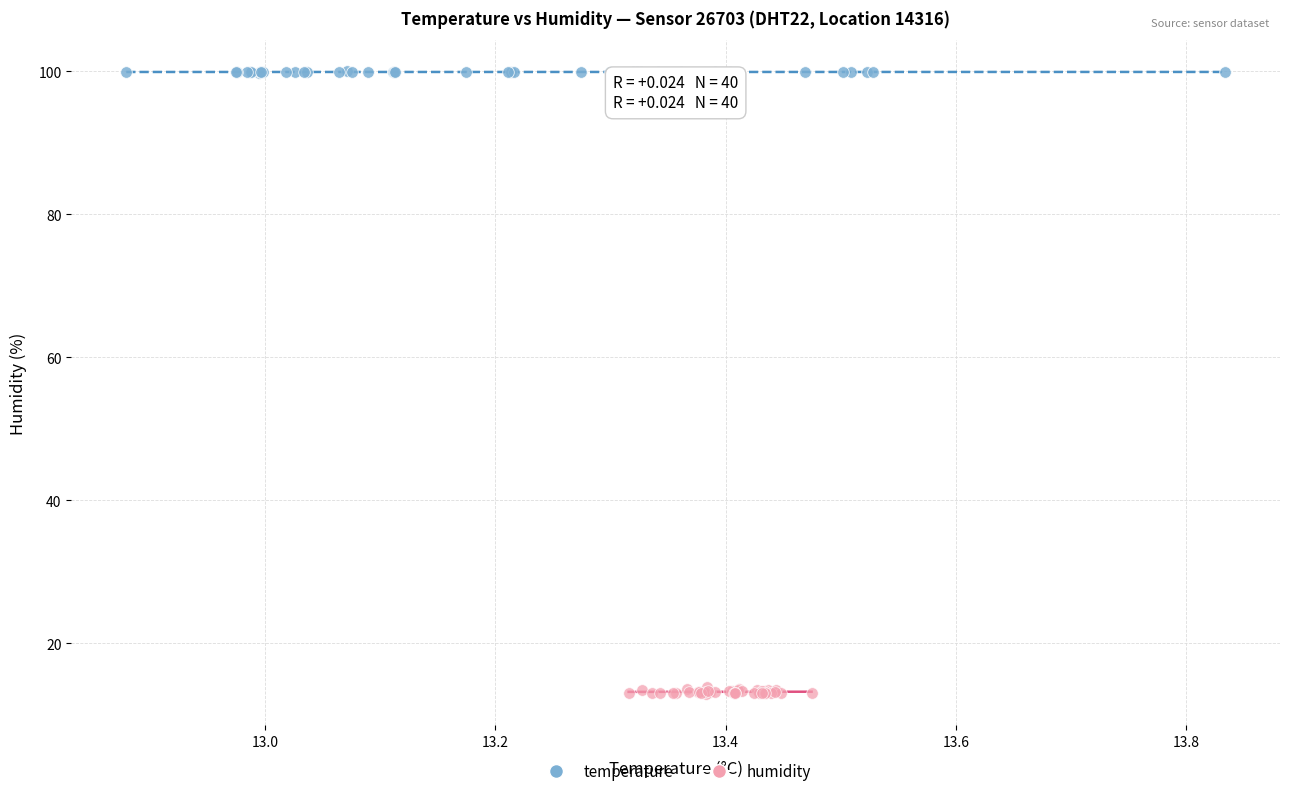

Which series reaches the minimum Y coordinate?

humidity